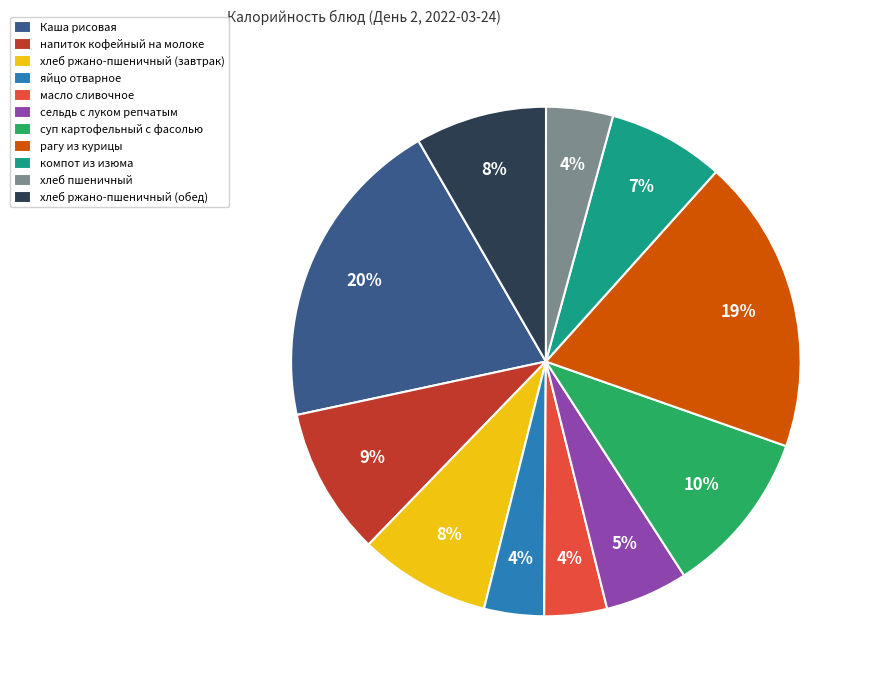

Is there a majority slice in this chart?

No